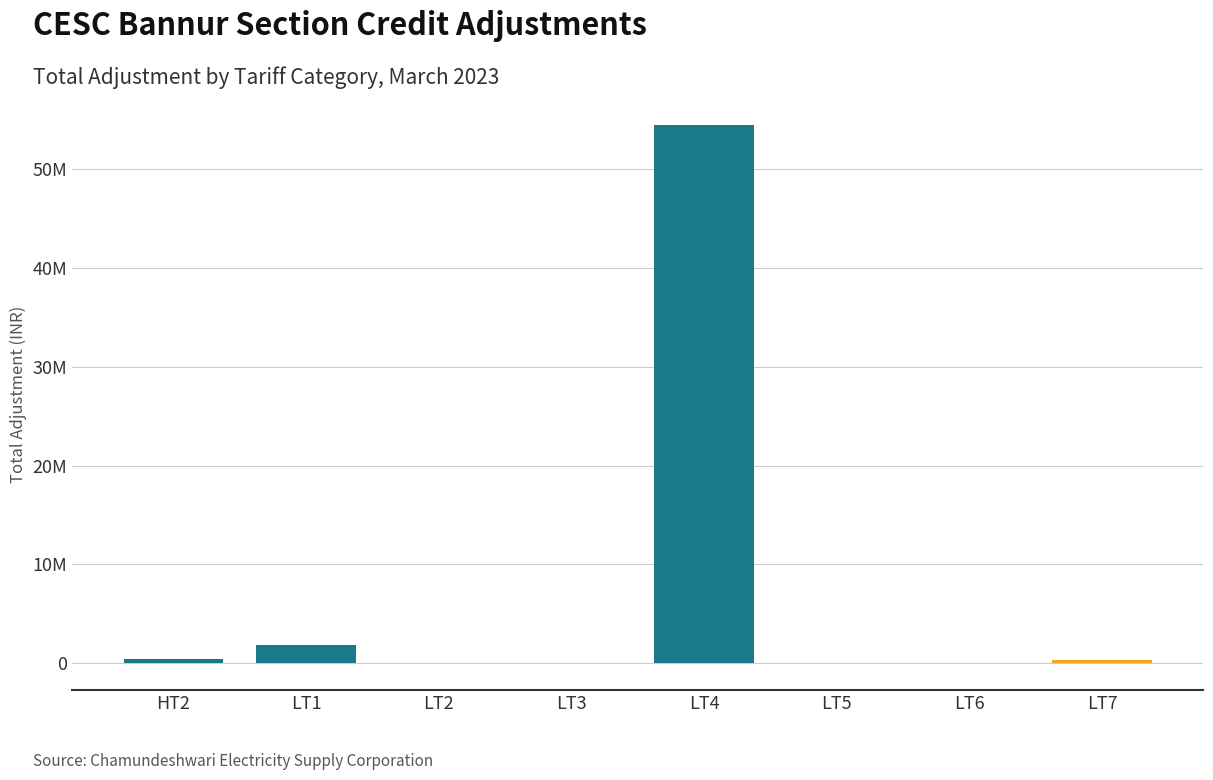

What is the greatest value displayed?

54511892.8